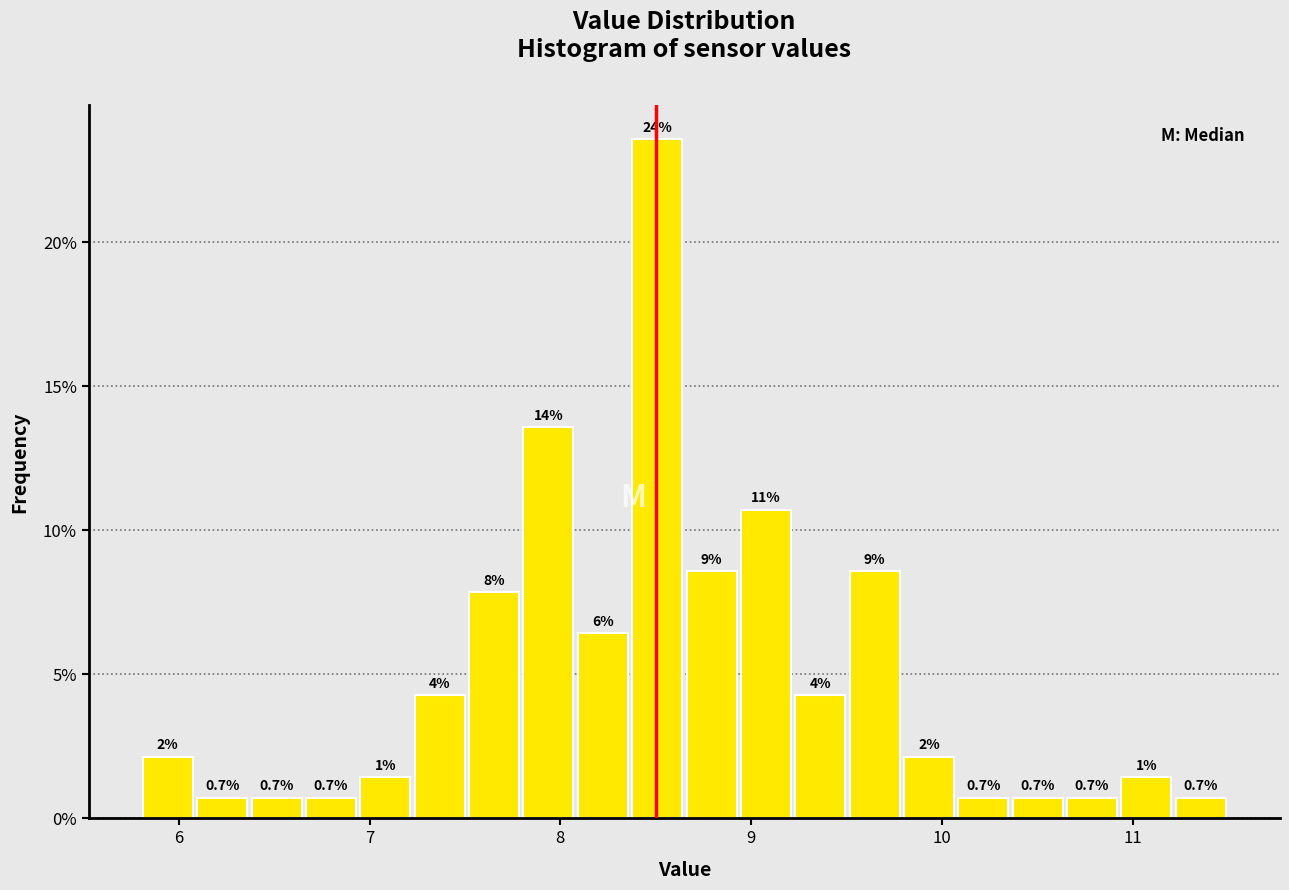

Around what value on the x-axis is the tallest bar? Give the approximate position of its centre, as read against the axis.

8.5